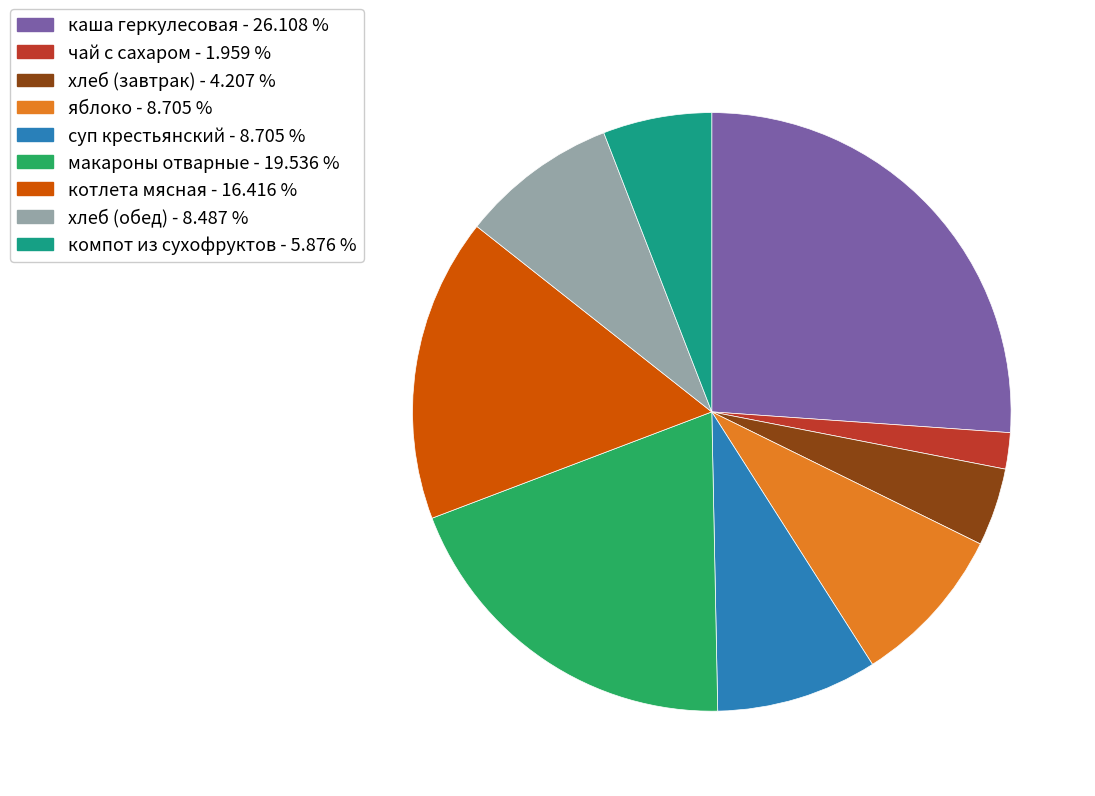

True or false: хлеб (завтрак) accounts for 4% of the total.

True